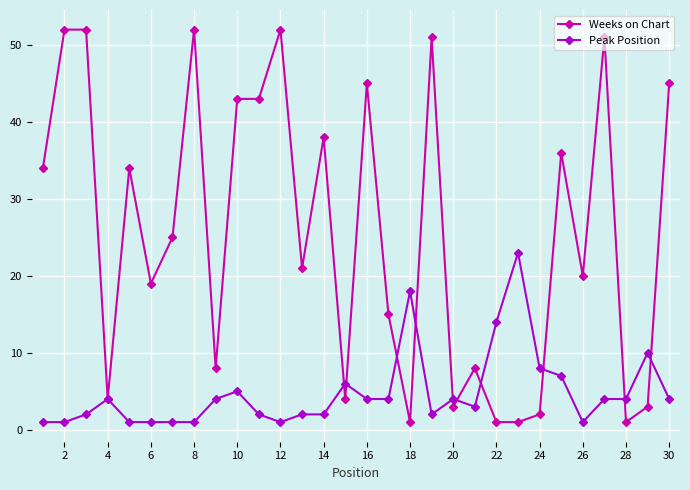

Rank the series by their maximum value, from highest to lowest.

Weeks on Chart, Peak Position